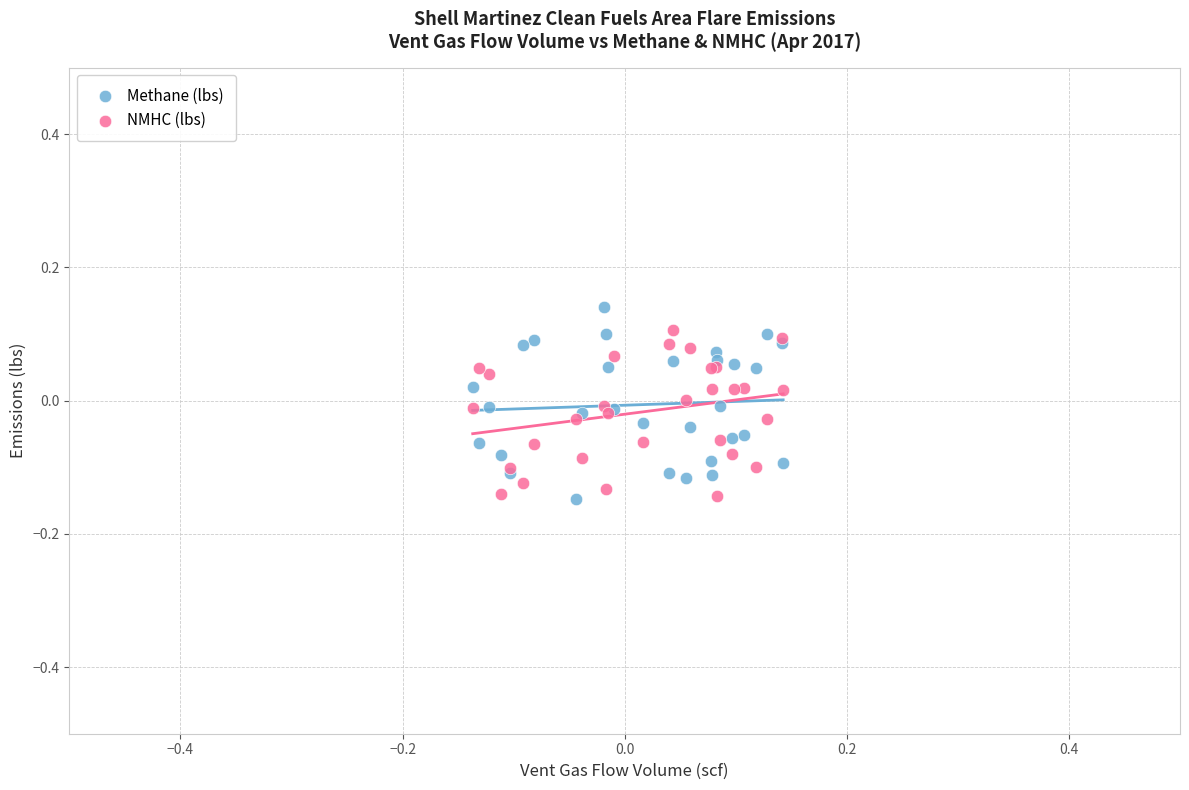

What is the X range (max minus min) for the scatter plot?

0.3